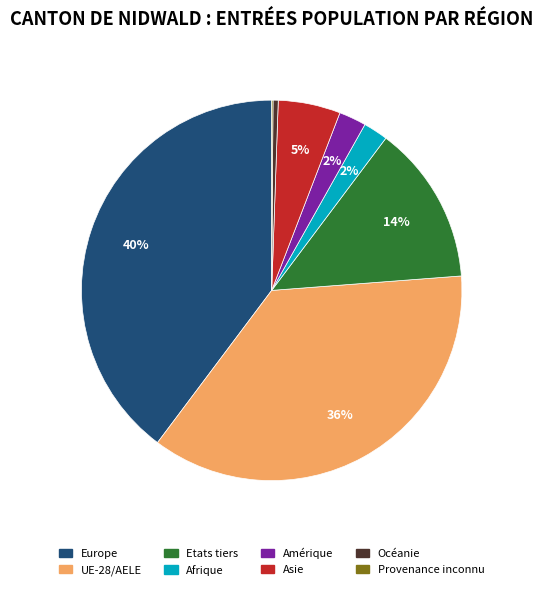

Which category has the biggest portion of the pie?

Europe